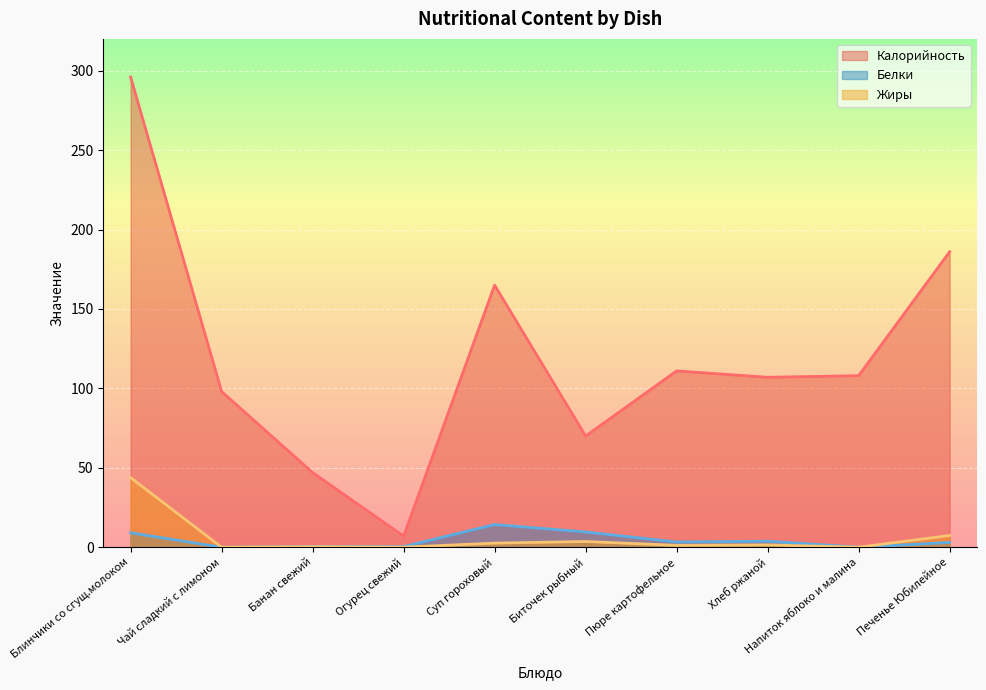

How many lines are shown in the chart?

3